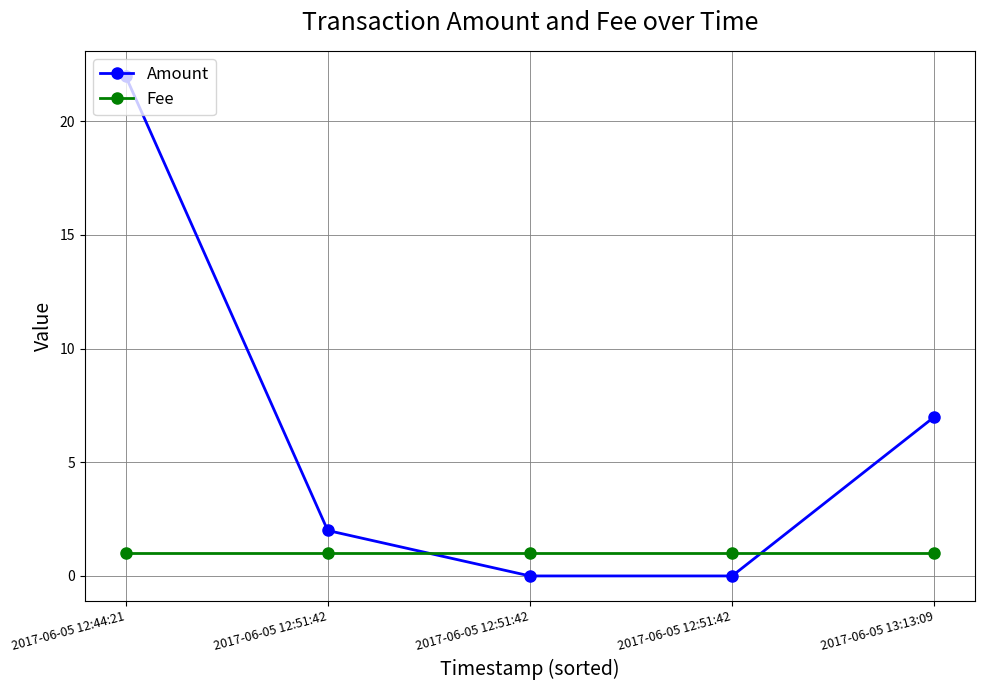

What is the average value of the Amount series?

6